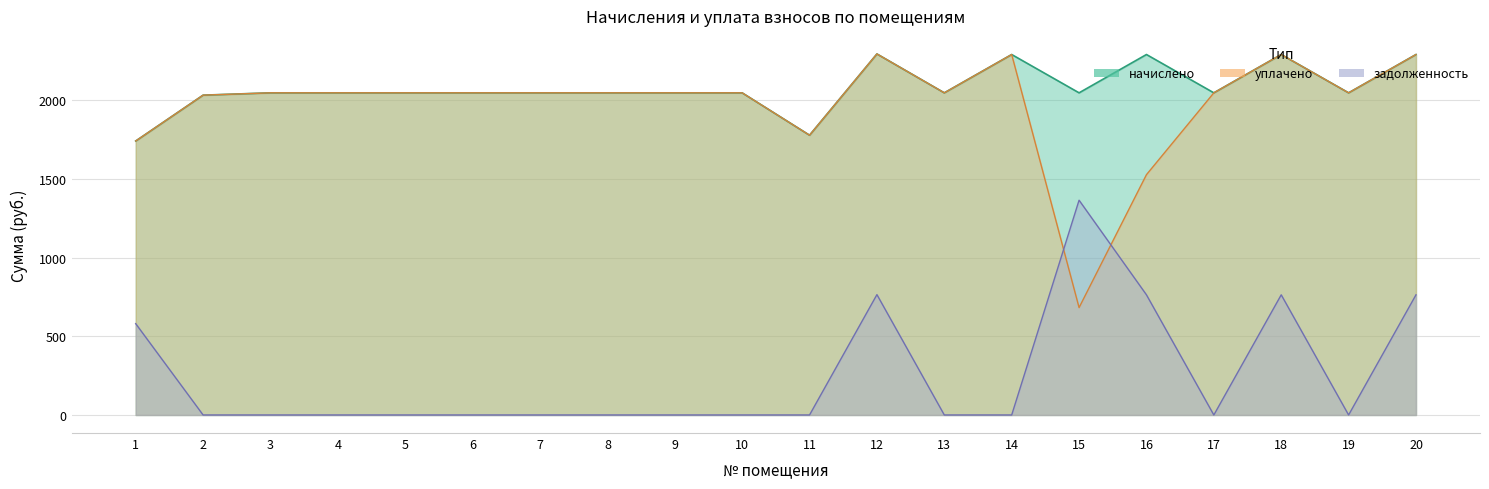

List the series in order of their peak value, lowest first.

задолженность, начислено, уплачено